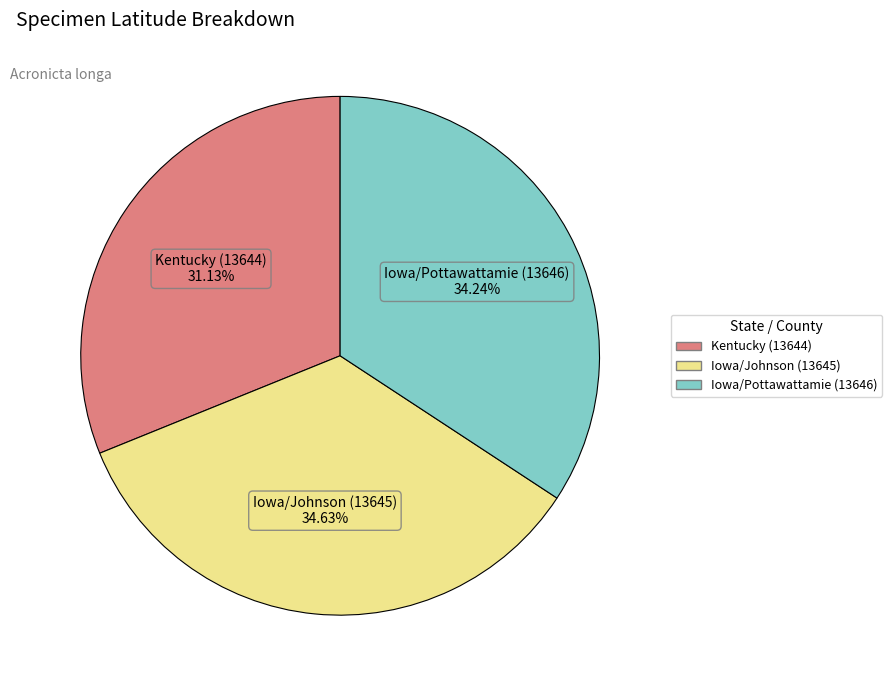

Which slice is the smallest?

Kentucky (13644)